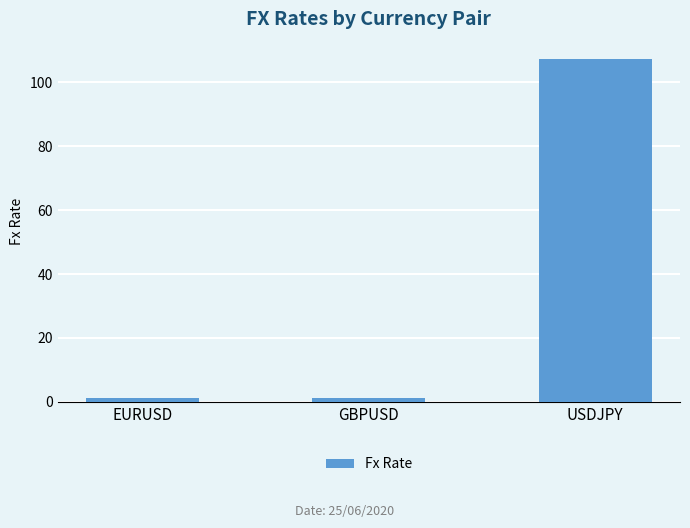

What is the sum of all values?

109.8